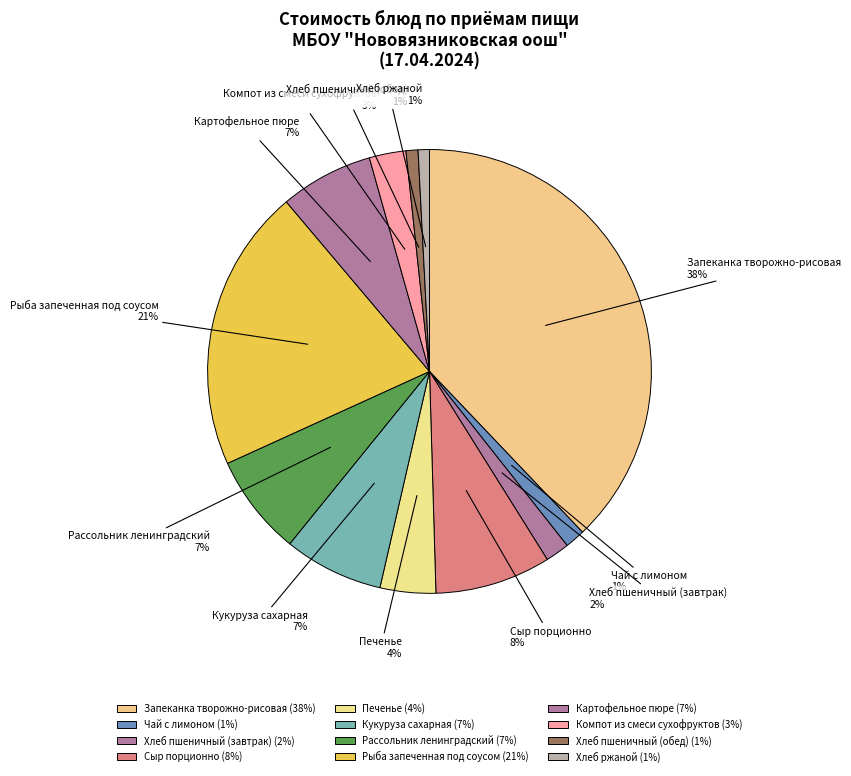

To the nearest percent, what is the average slice percentage?

8%